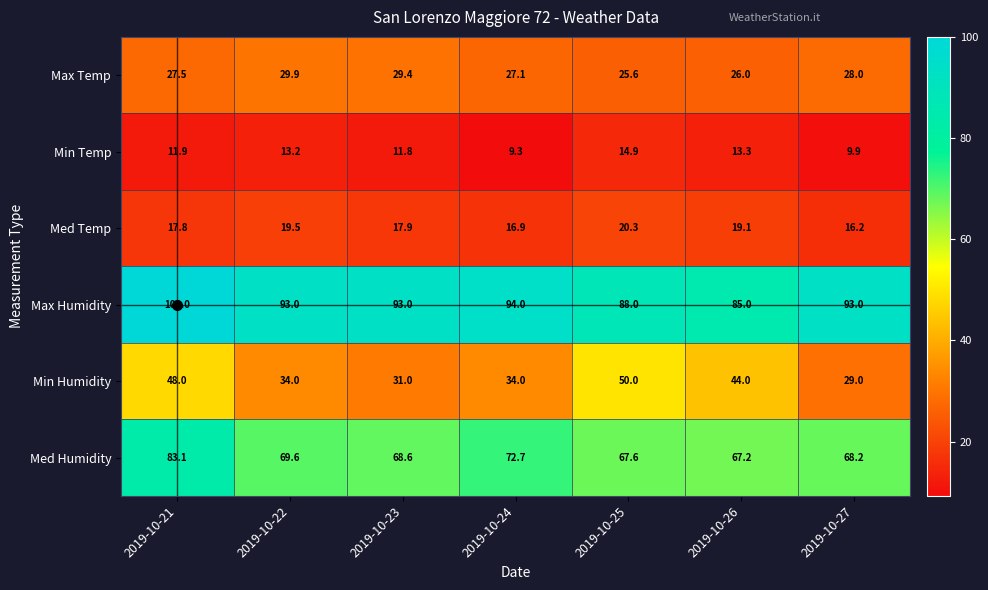

What is the total value across all series at 2019-10-23?

251.7